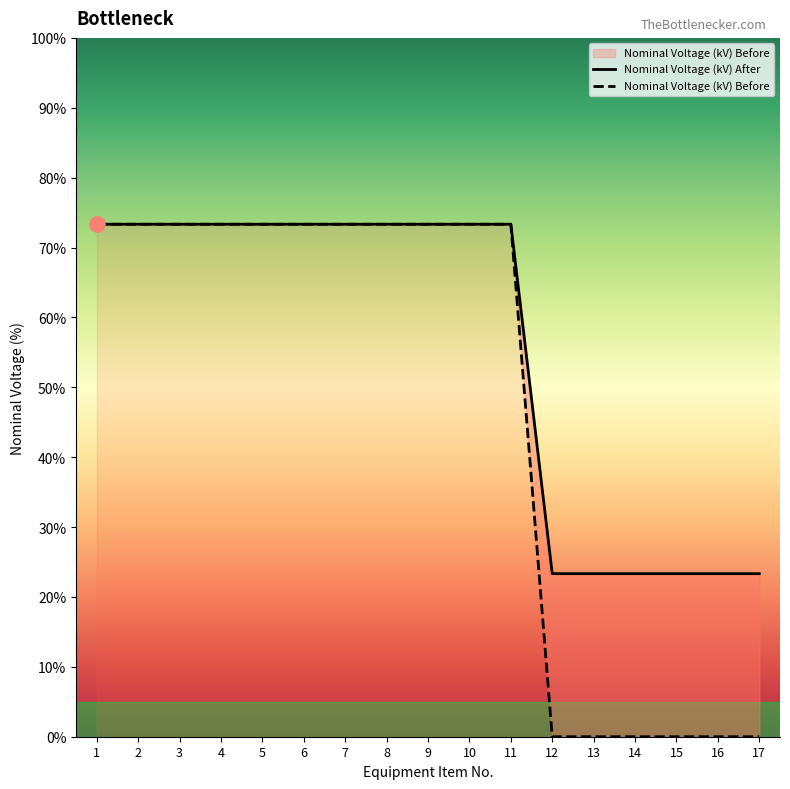

Which series has the largest total across all categories?

Nominal Voltage (kV) After